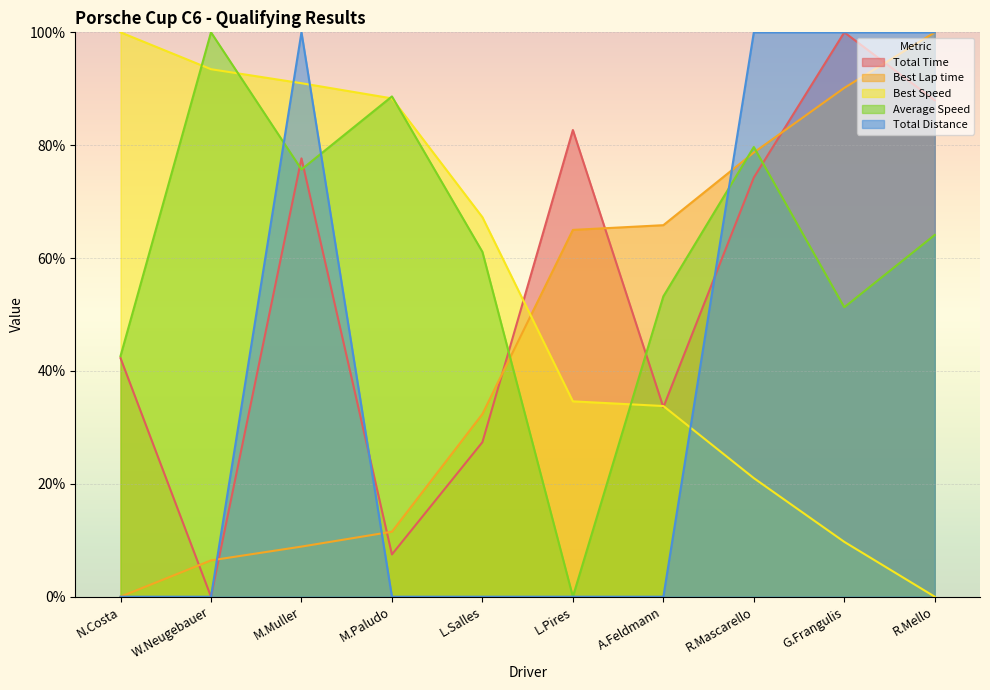

The value of Total Time at N.Costa is 42.3. True or false?

True